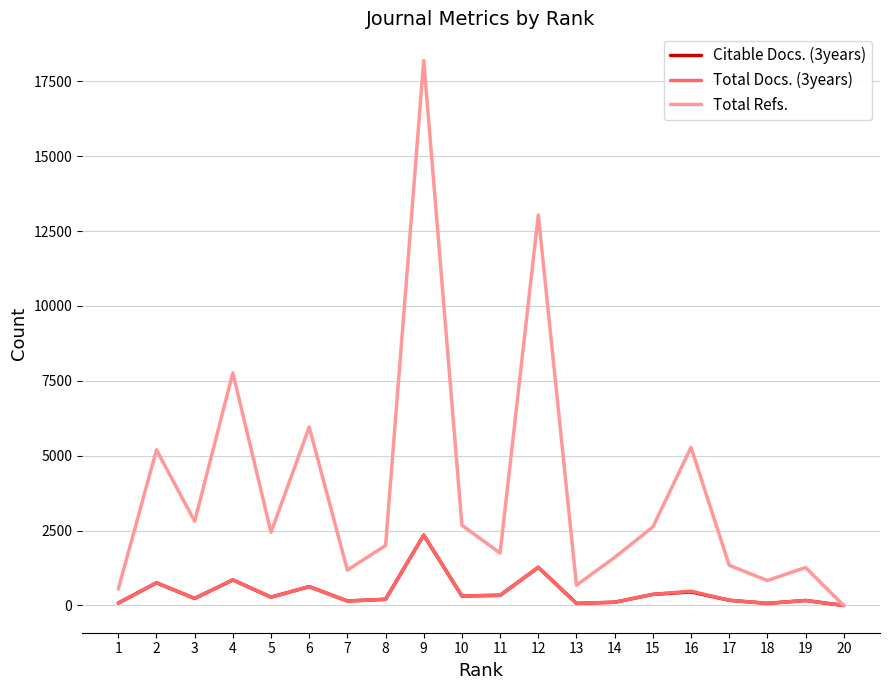

The value of Total Docs. (3years) at 20 is 857. True or false?

False